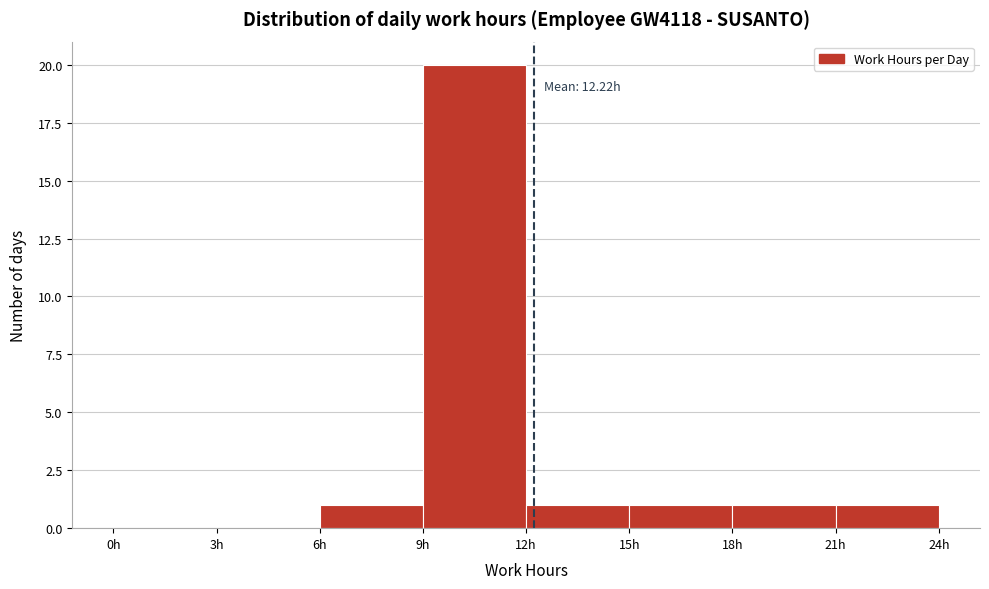

Which range on the x-axis has the tallest bar?

9 to 12